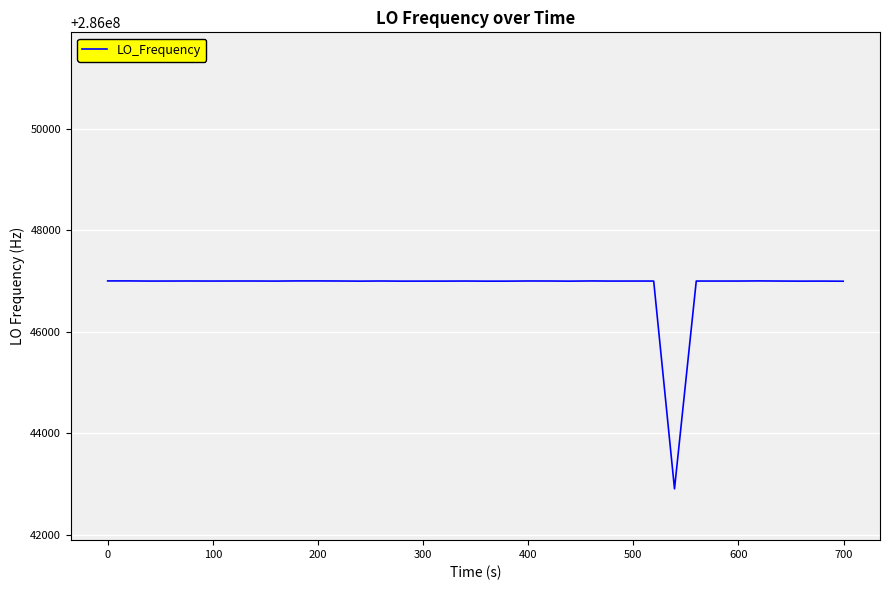

What is the difference between the maximum and minimum values?

4094.5